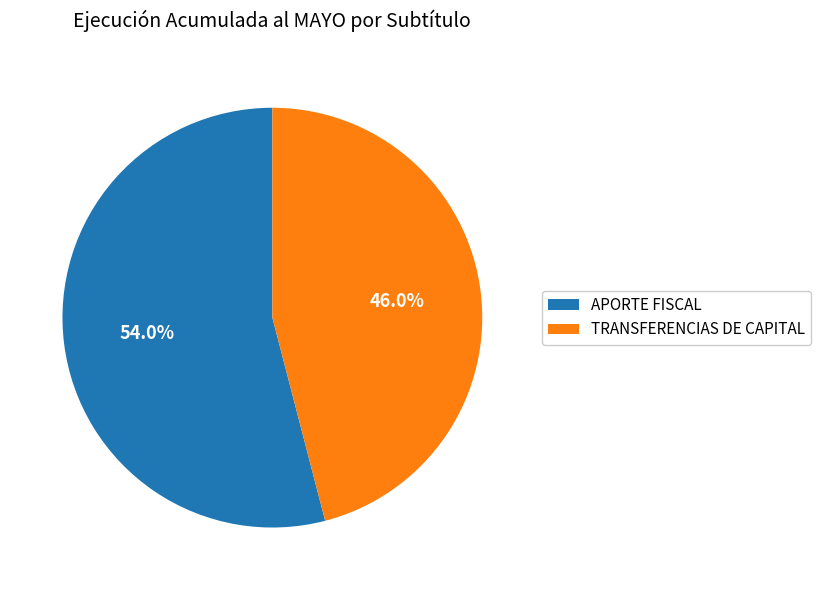

Rank the categories by value from lowest to highest.

TRANSFERENCIAS DE CAPITAL, APORTE FISCAL